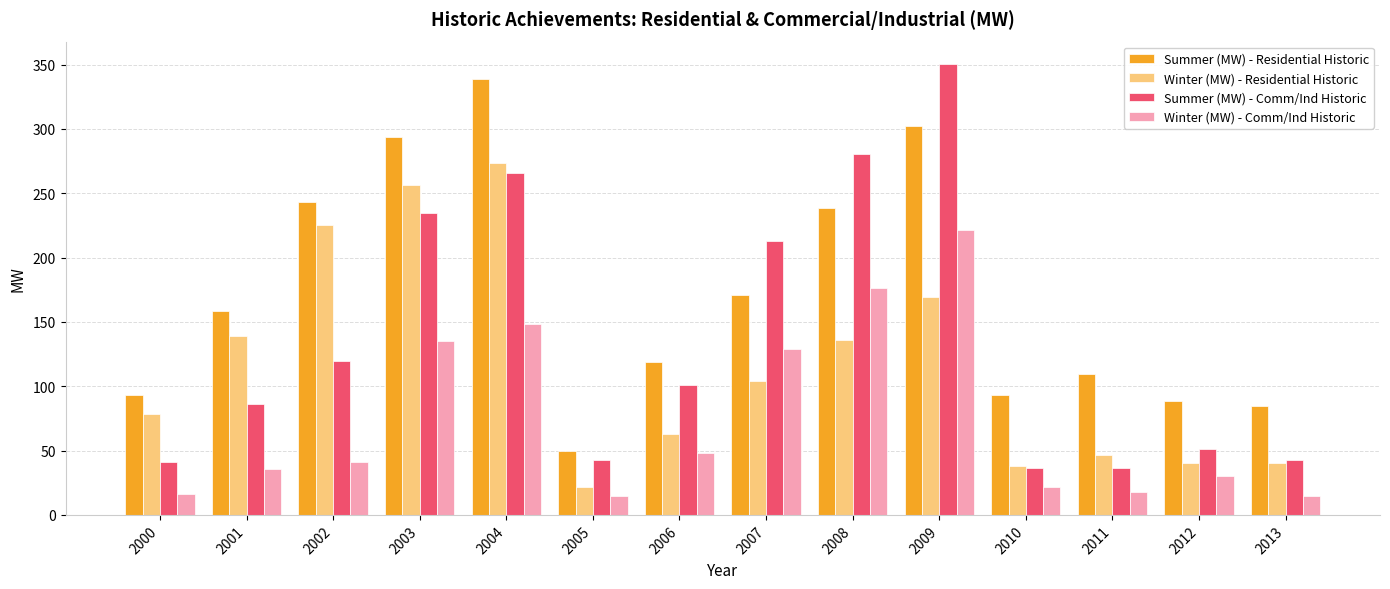

Rank the series at 2005 from highest to lowest value.

Summer (MW) - Residential Historic, Summer (MW) - Comm/Ind Historic, Winter (MW) - Residential Historic, Winter (MW) - Comm/Ind Historic